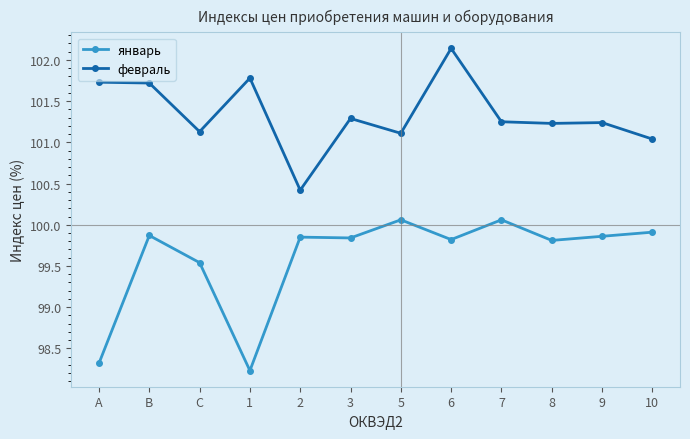

Is it true that январь equals 99.8 at 2?

True